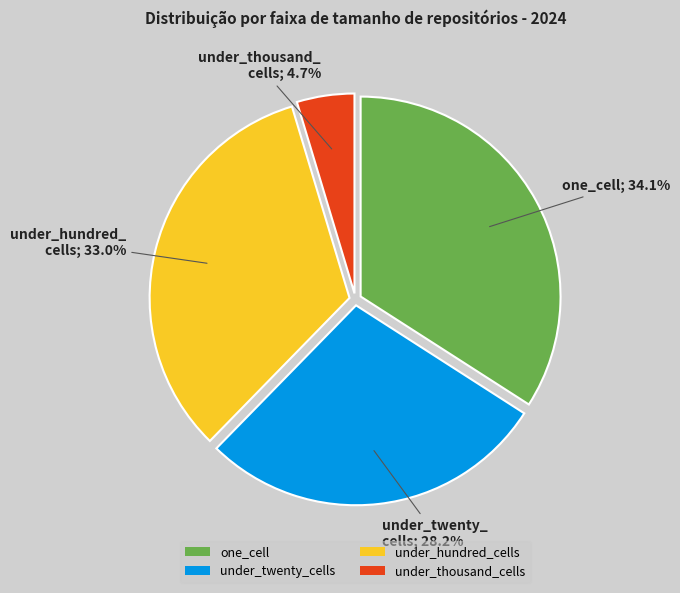

To the nearest percent, what is the difference between the under_hundred_cells and under_thousand_cells slice percentages?

28%